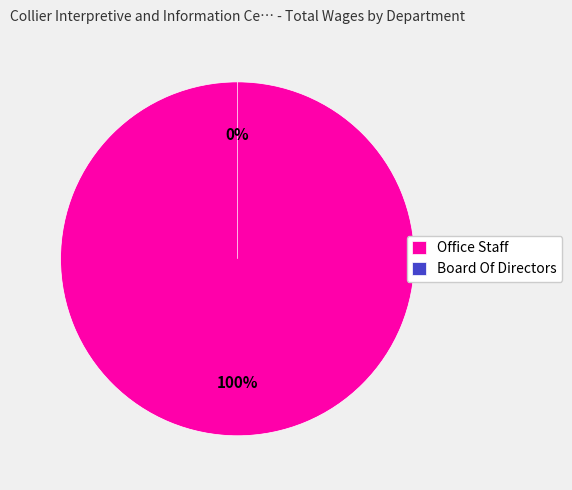

How many segments does this pie chart have?

2